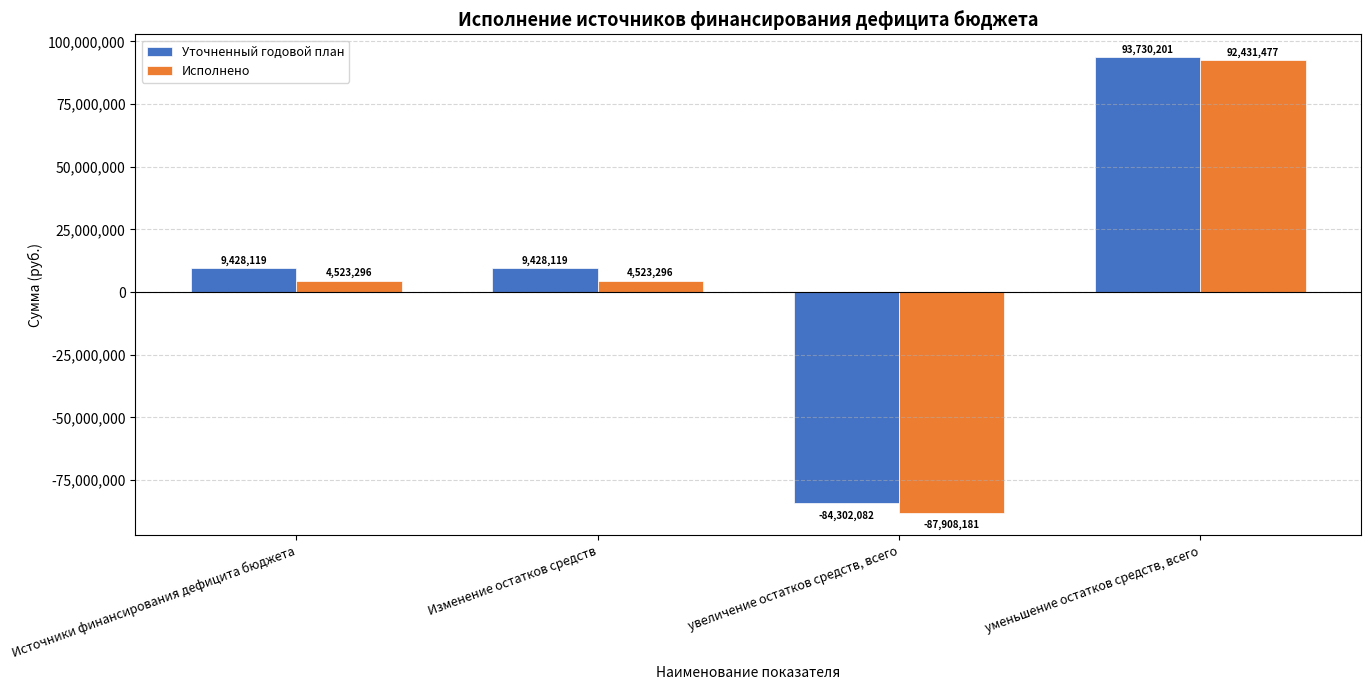

Is it true that Исполнено equals 4523296.5 at Источники финансирования дефицита бюджета?

True